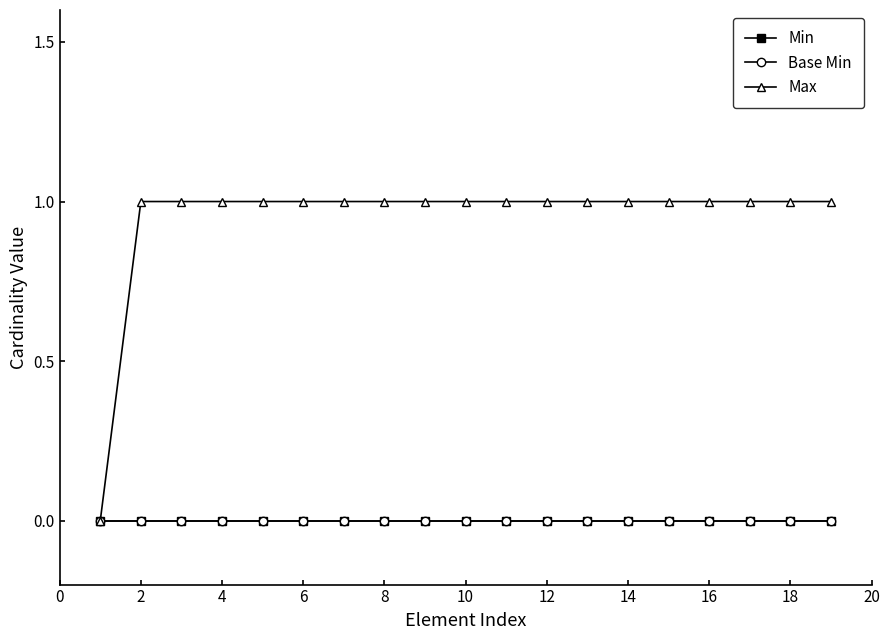

Is this an area chart (filled region under the line)?

No